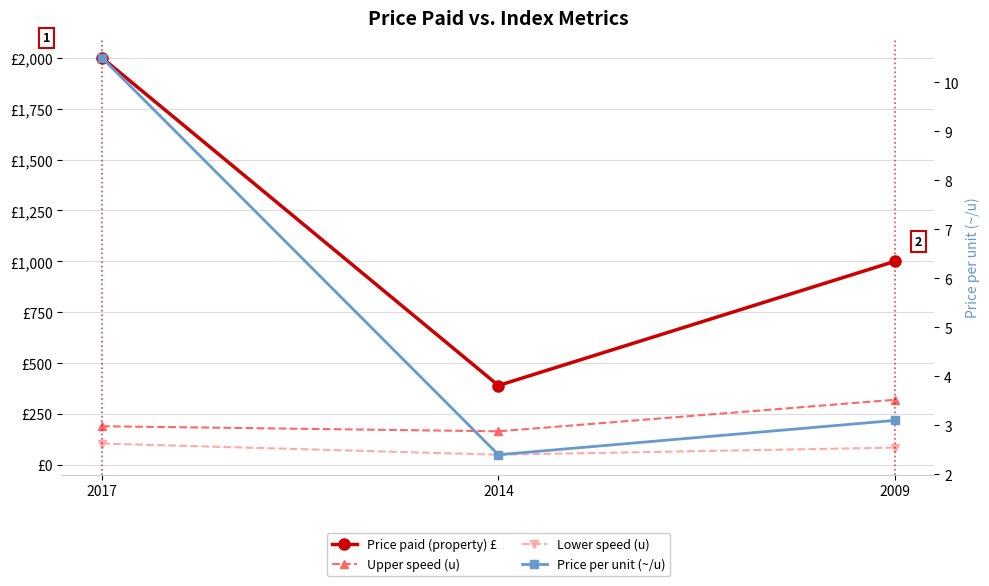

The value of Upper speed (u) at 2017 is 190.0. True or false?

True